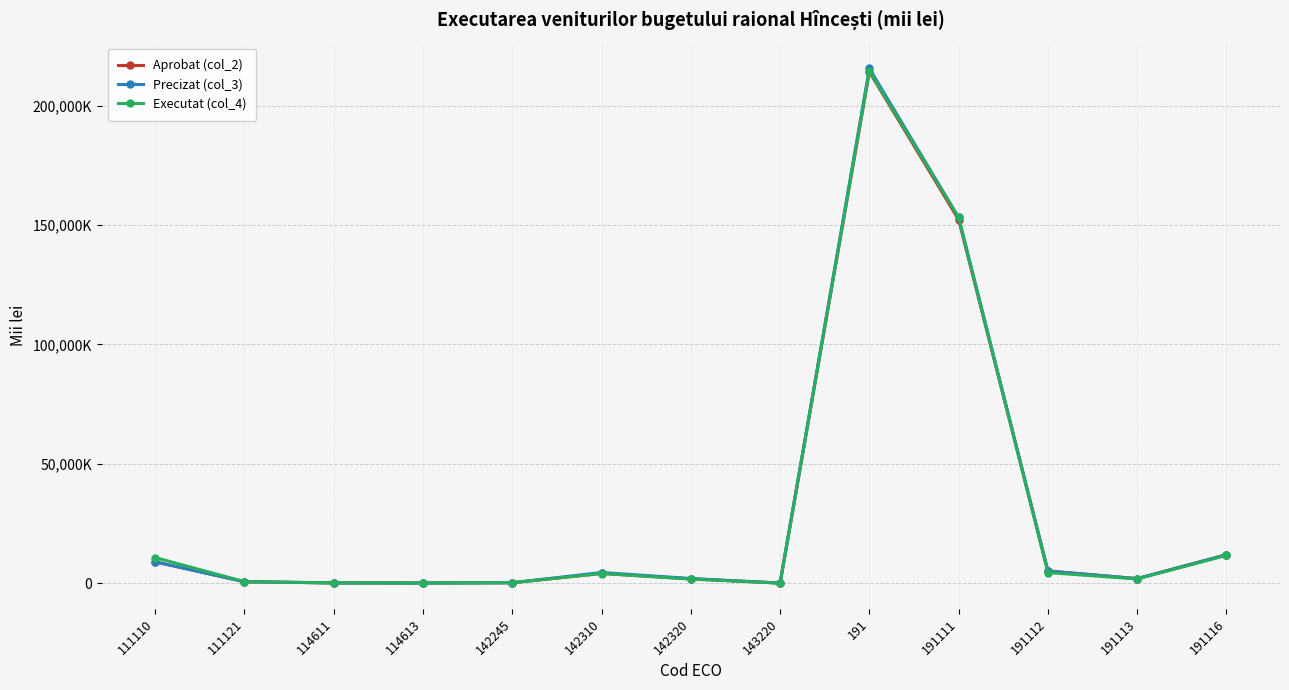

What is the sum of the Executat (col_4) values at 114611 and 142310?

4120.1